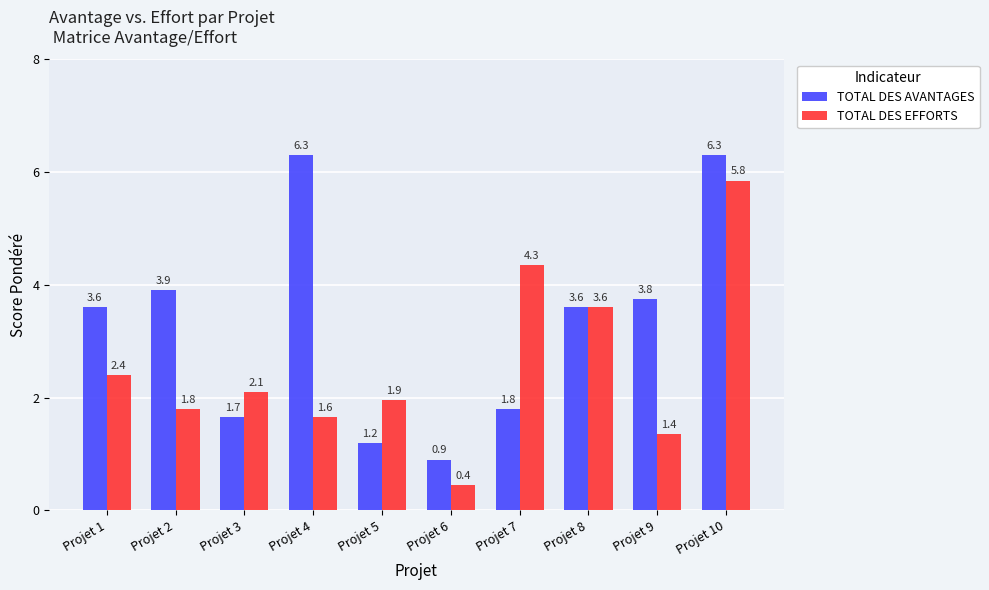

Between Projet 3 and Projet 5, which series saw the biggest shift?

TOTAL DES AVANTAGES